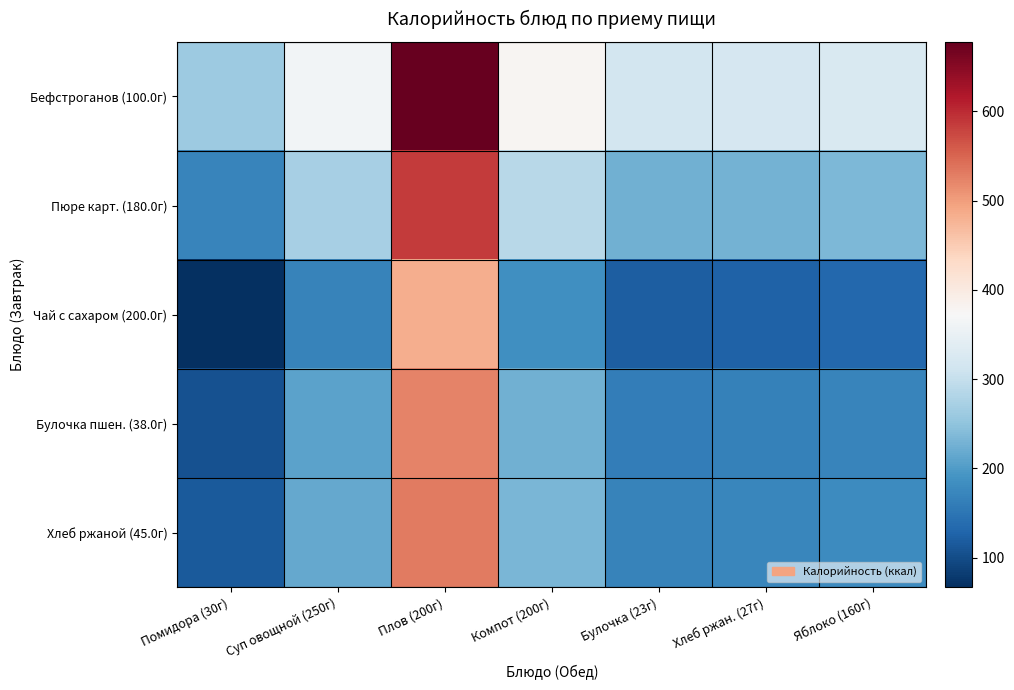

How many data points does each series have?

7